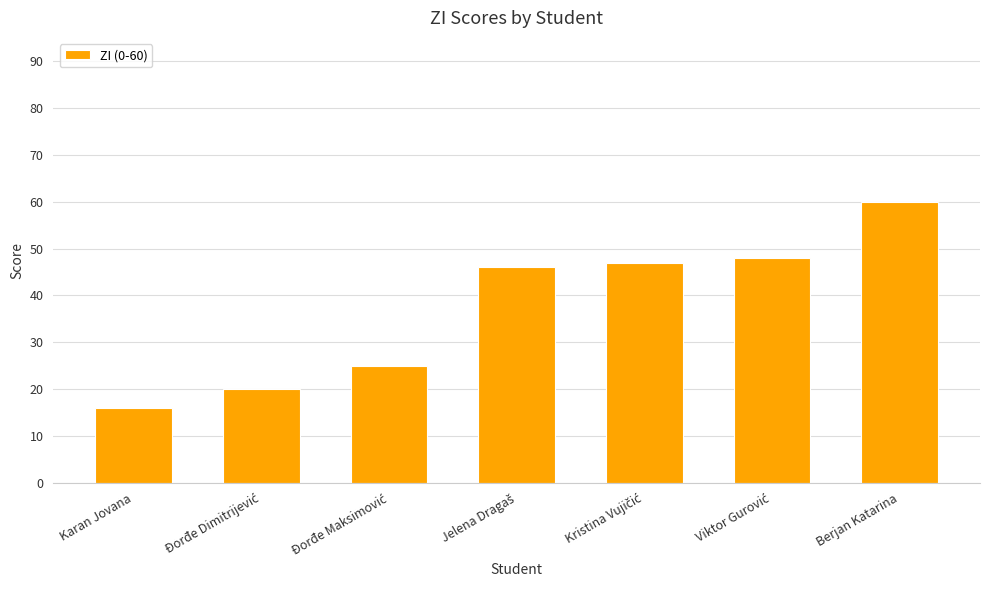

Is it true that the value at Karan Jovana is 9?

False